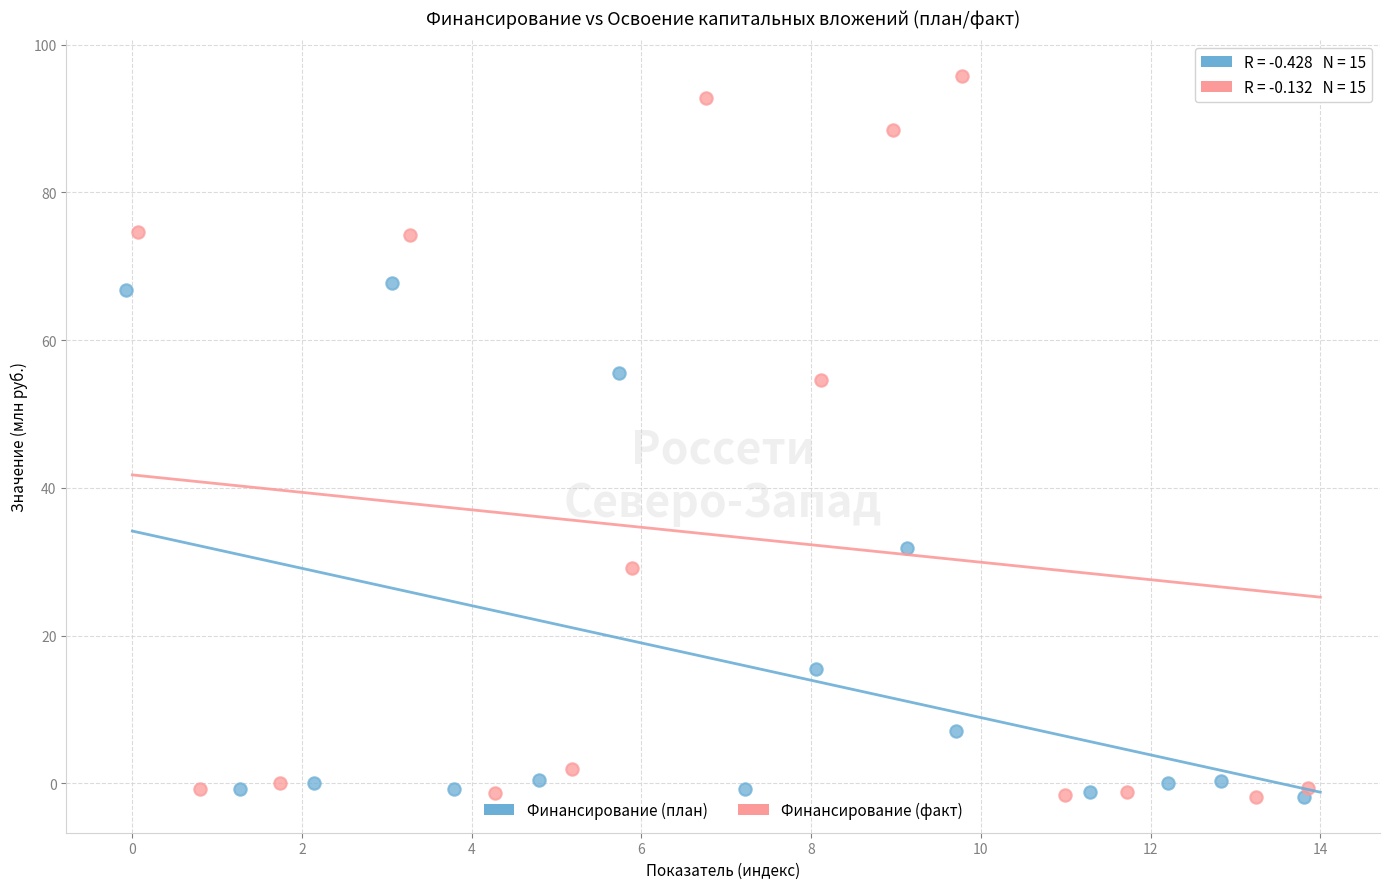

Which series has the largest Y range (max minus min)?

Финансирование (факт)